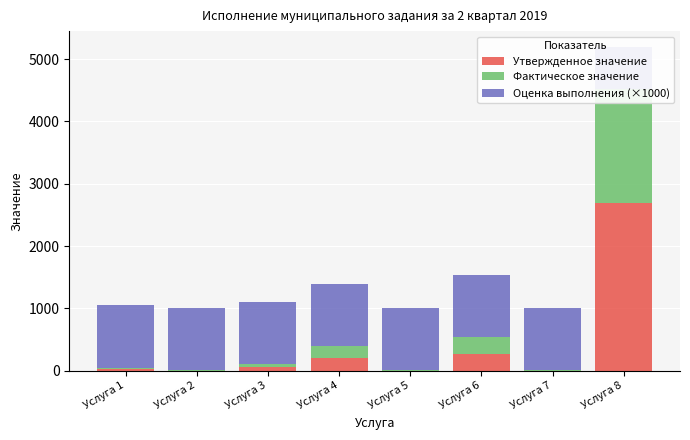

What is the sum of all Фактическое значение values?

2379.0